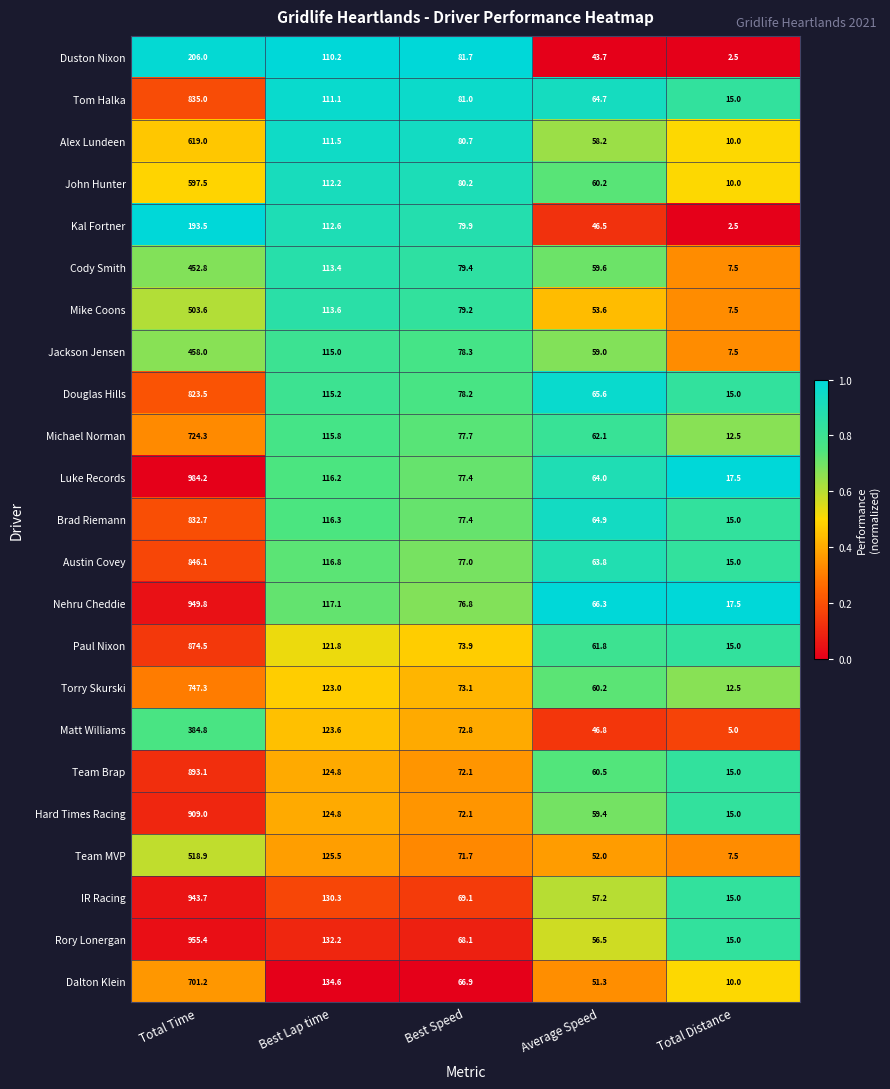

How many distinct data groups are displayed?

23